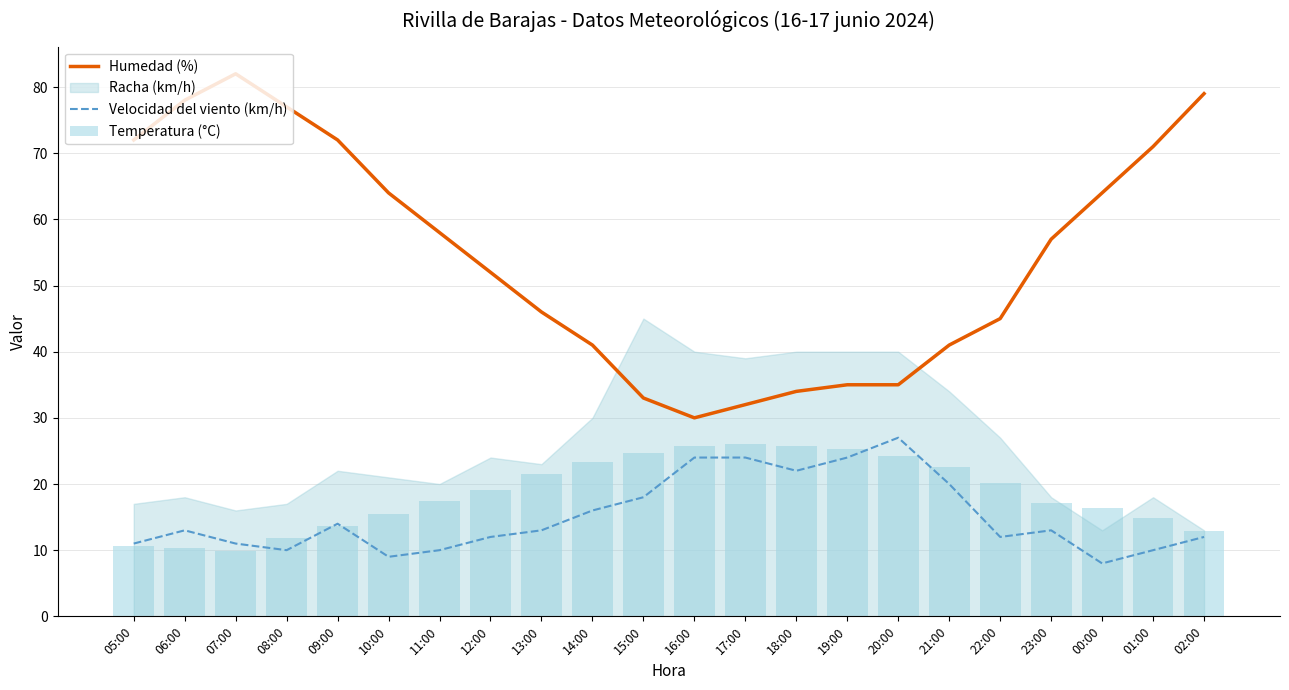

Is it true that Humedad (%) equals 82 at 07:00?

True